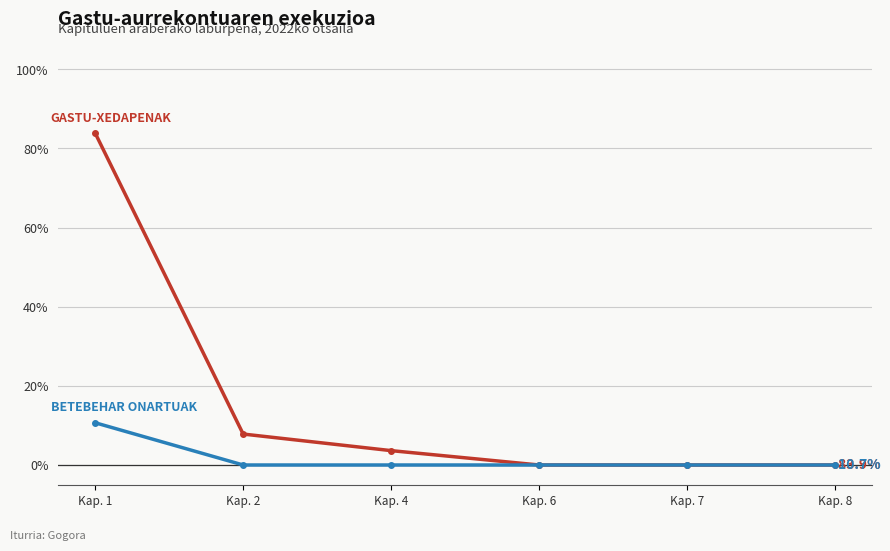

Which label corresponds to the largest value in the chart?

Kap. 1